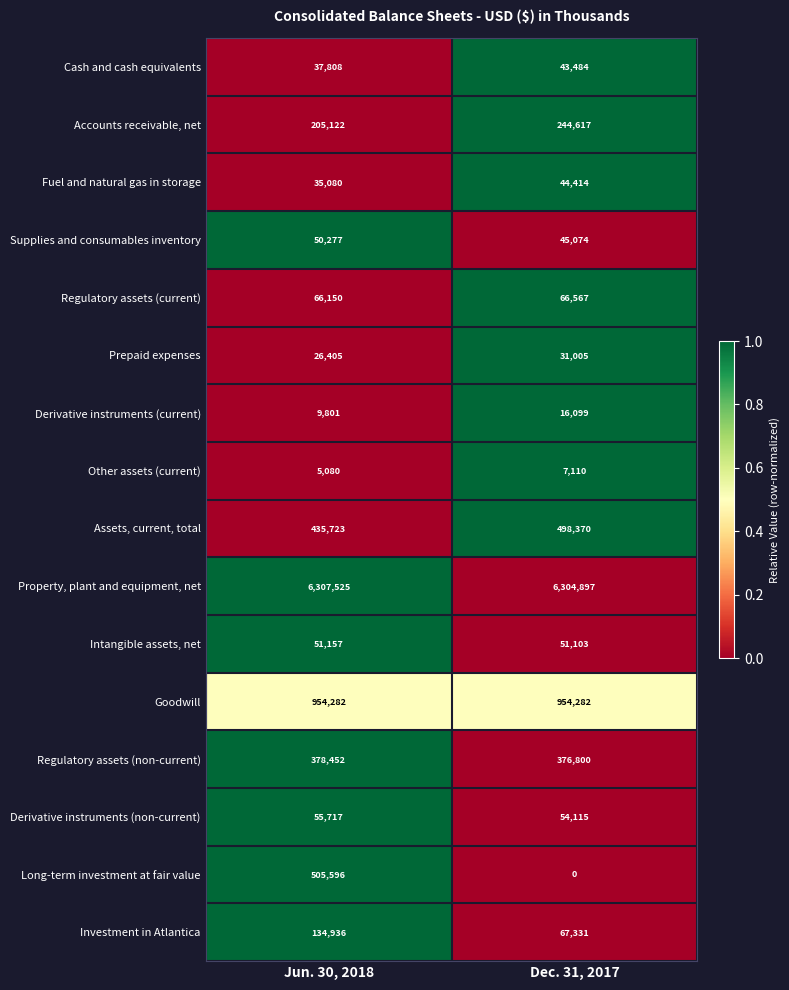

The Derivative instruments (non-current) series shows 55717 at Jun. 30, 2018. True or false?

True